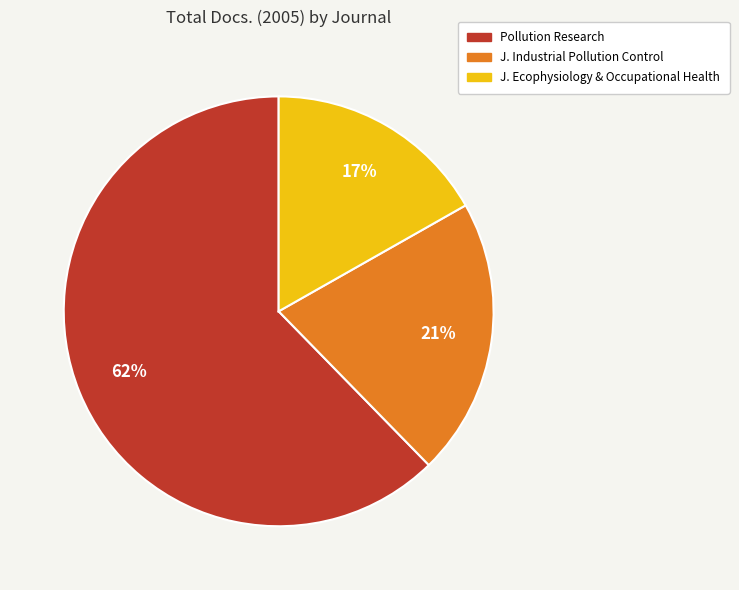

Does any single category account for the majority?

Yes